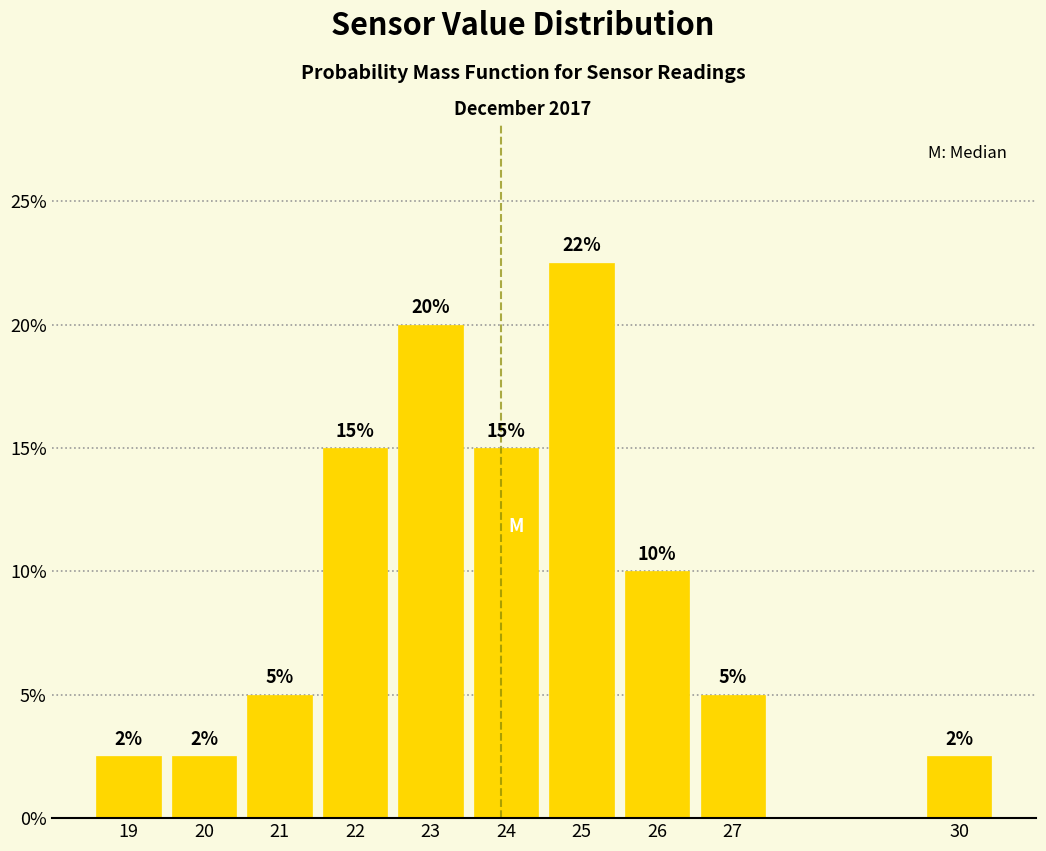

Over which range of the x-axis is the bar tallest?

24.5 to 25.5